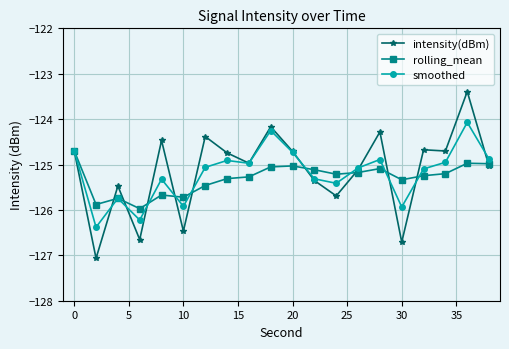

Rank the series by their maximum value, from highest to lowest.

intensity(dBm), smoothed, rolling_mean